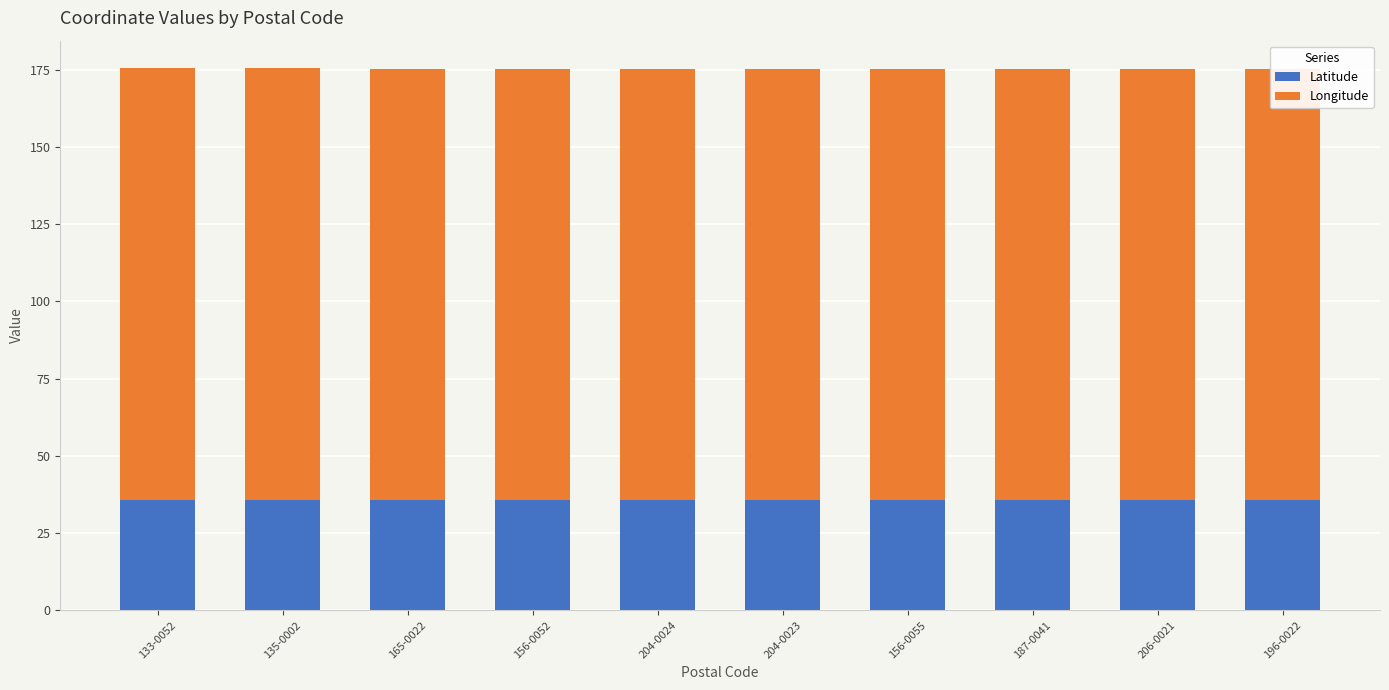

What is the difference between the second highest and minimum values in the Longitude series?

0.4